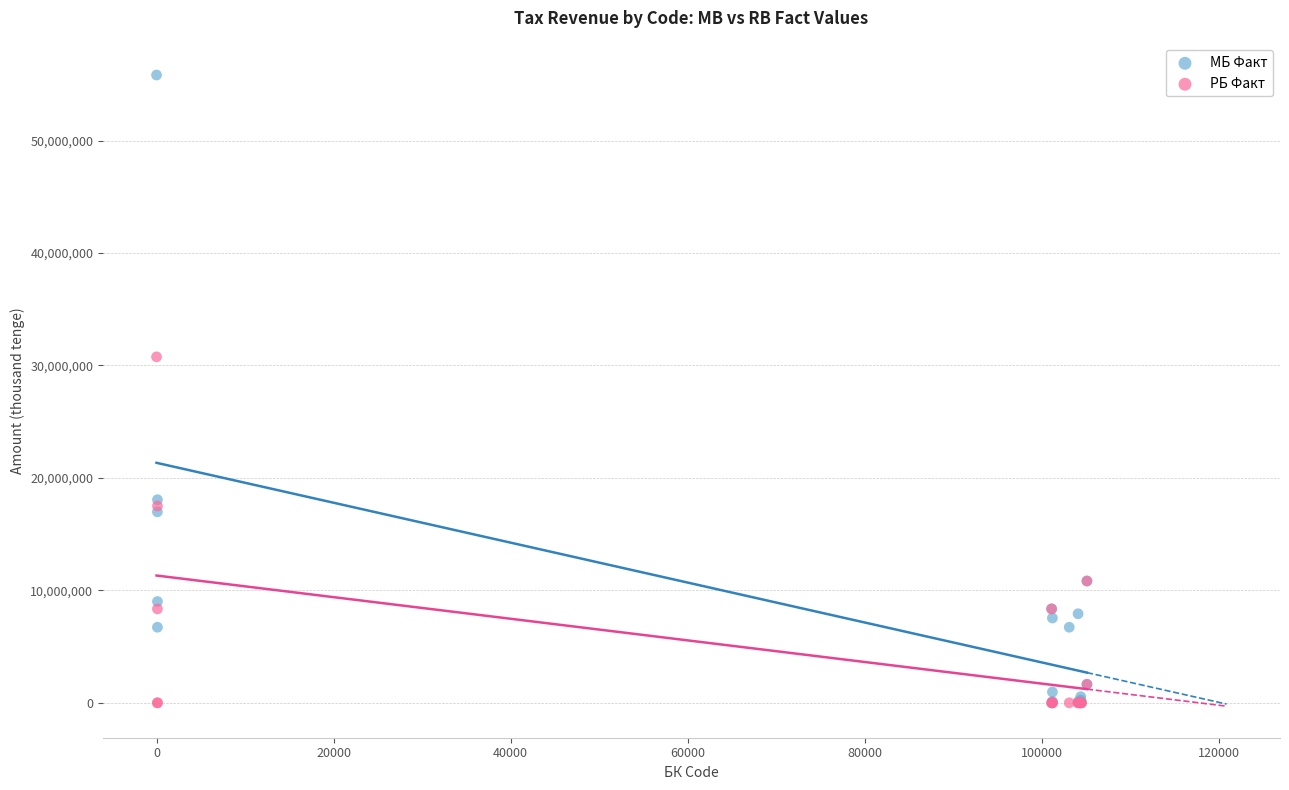

In the МБ Факт series, what Y value is closest to 27912070?

18058143